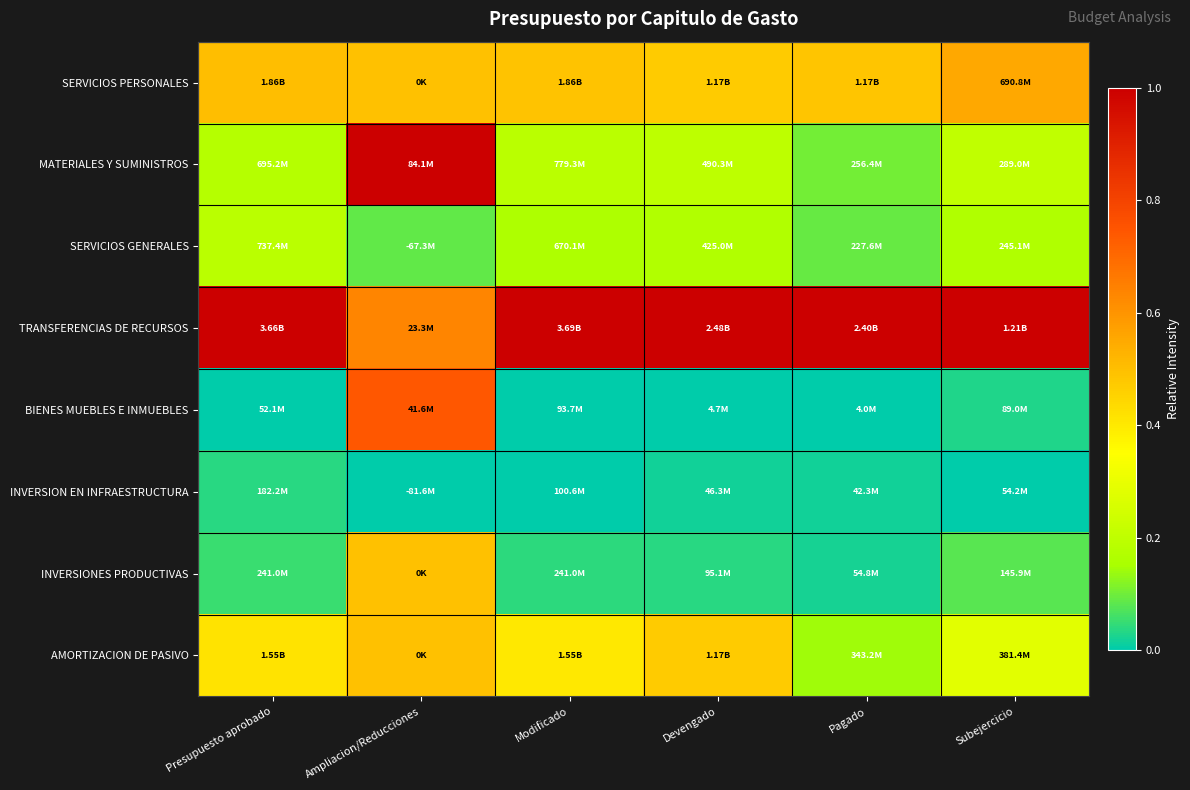

Reading right to left, what are all the values shown in this chart?

SERVICIOS PERSONALES: Subejercicio=0.6	Pagado=0.5	Devengado=0.5	Modificado=0.5	Ampliacion/Reducciones=0.5	Presupuesto aprobado=0.5
MATERIALES Y SUMINISTROS: Subejercicio=0.2	Pagado=0.1	Devengado=0.2	Modificado=0.2	Ampliacion/Reducciones=1.0	Presupuesto aprobado=0.2
SERVICIOS GENERALES: Subejercicio=0.2	Pagado=0.1	Devengado=0.2	Modificado=0.2	Ampliacion/Reducciones=0.1	Presupuesto aprobado=0.2
TRANSFERENCIAS DE RECURSOS: Subejercicio=1.0	Pagado=1.0	Devengado=1.0	Modificado=1.0	Ampliacion/Reducciones=0.6	Presupuesto aprobado=1.0
BIENES MUEBLES E INMUEBLES: Subejercicio=0.0	Pagado=0.0	Devengado=0.0	Modificado=0.0	Ampliacion/Reducciones=0.7	Presupuesto aprobado=0.0
INVERSION EN INFRAESTRUCTURA: Subejercicio=0.0	Pagado=0.0	Devengado=0.0	Modificado=0.0	Ampliacion/Reducciones=0.0	Presupuesto aprobado=0.0
INVERSIONES PRODUCTIVAS: Subejercicio=0.1	Pagado=0.0	Devengado=0.0	Modificado=0.0	Ampliacion/Reducciones=0.5	Presupuesto aprobado=0.1
AMORTIZACION DE PASIVO: Subejercicio=0.3	Pagado=0.1	Devengado=0.5	Modificado=0.4	Ampliacion/Reducciones=0.5	Presupuesto aprobado=0.4